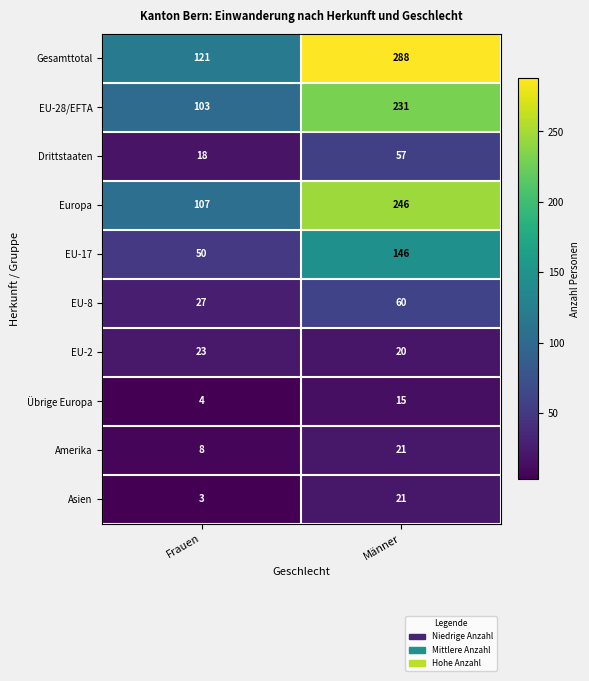

Which category has the highest value in the EU-8 series?

Männer